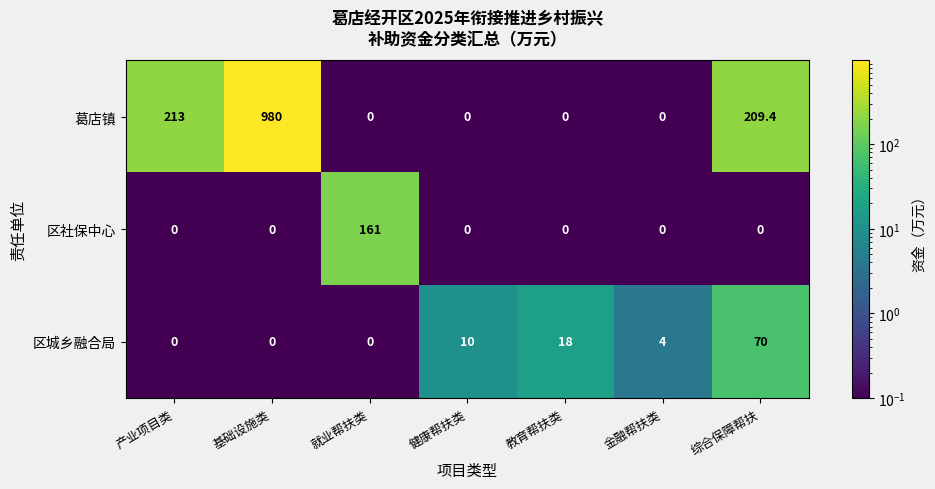

What is the difference between the second highest and second lowest values in the 葛店镇 series?

213.0